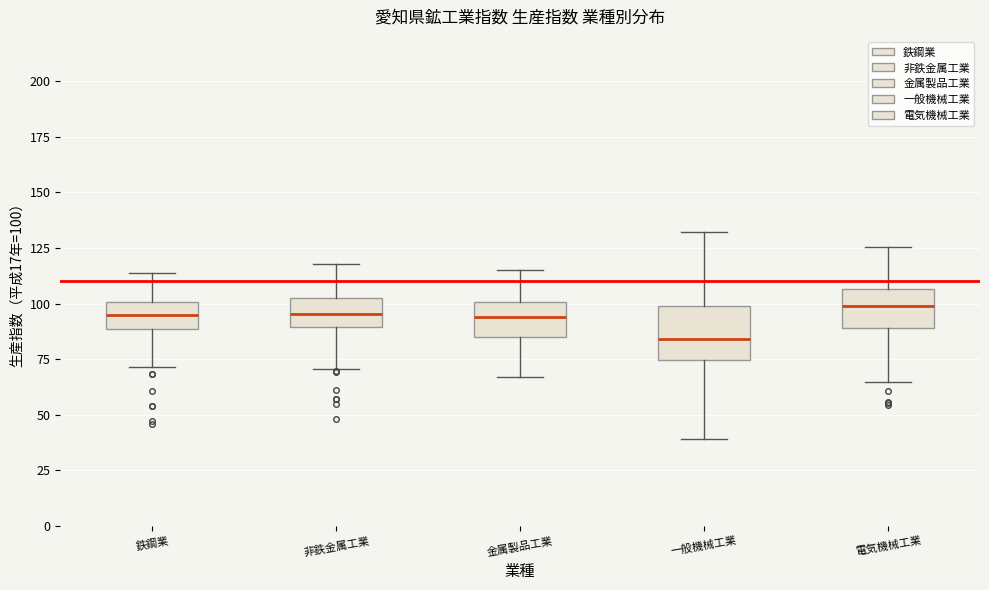

Reading left to right, transcribe this box plot: for each box, give where its median line is, the range the box spans, and where its two whiskers end, as read against the y-axis. The values are not printed on the chart, so give them approximately, as read against the axis.

鉄鋼業: median 95, box 90 to 100, whiskers 70 to 115
非鉄金属工業: median 95, box 90 to 100, whiskers 70 to 120
金属製品工業: median 95, box 85 to 100, whiskers 65 to 115
一般機械工業: median 85, box 75 to 100, whiskers 40 to 130
電気機械工業: median 100, box 90 to 105, whiskers 65 to 125